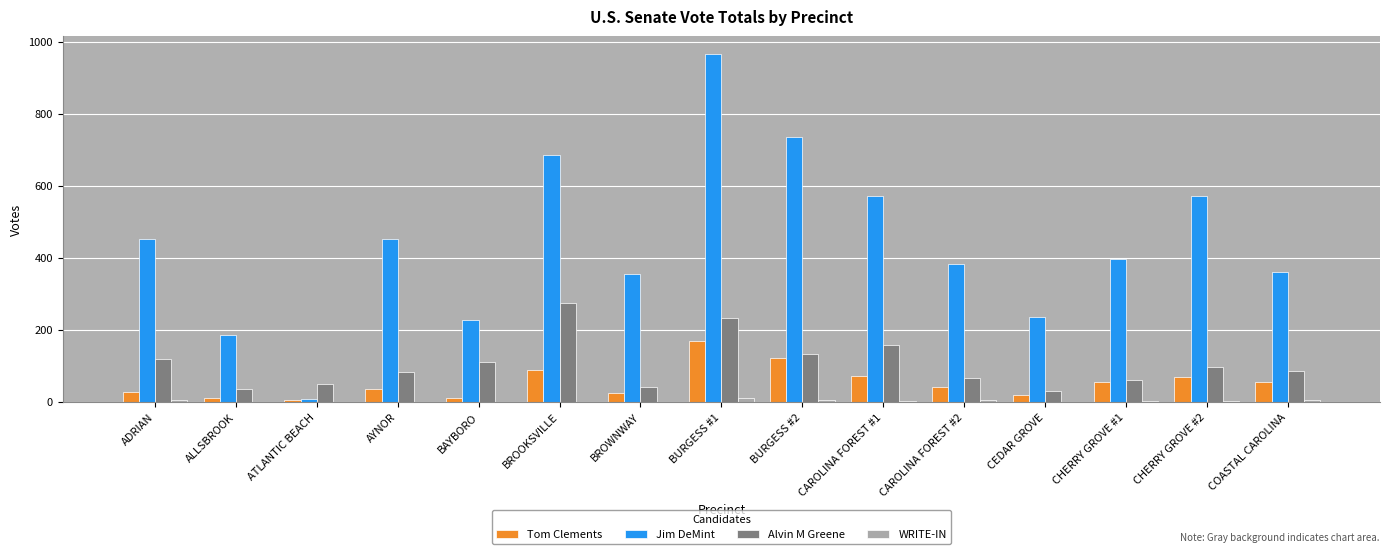

What is the total value across all series at AYNOR?

569